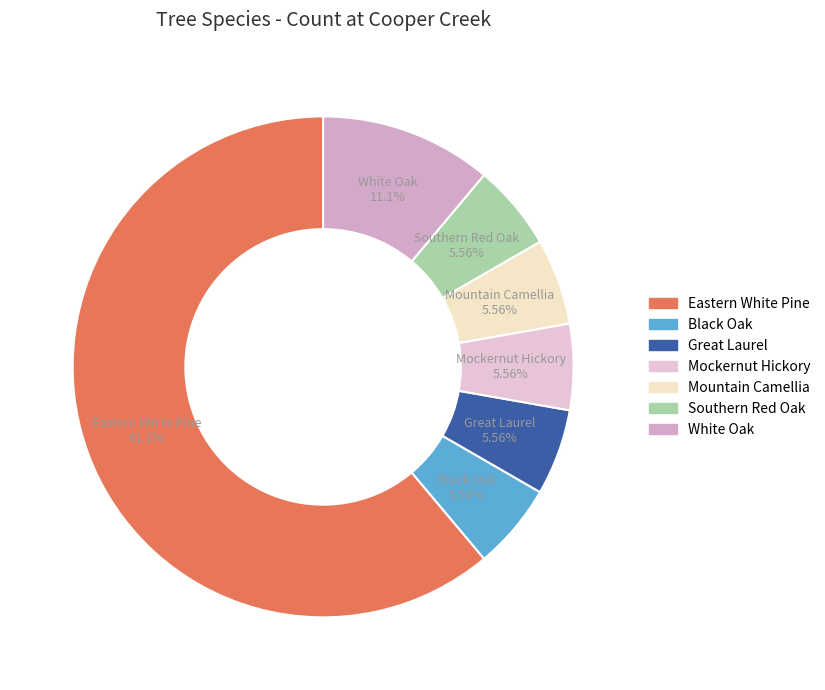

Does White Oak represent more than half of the total?

No